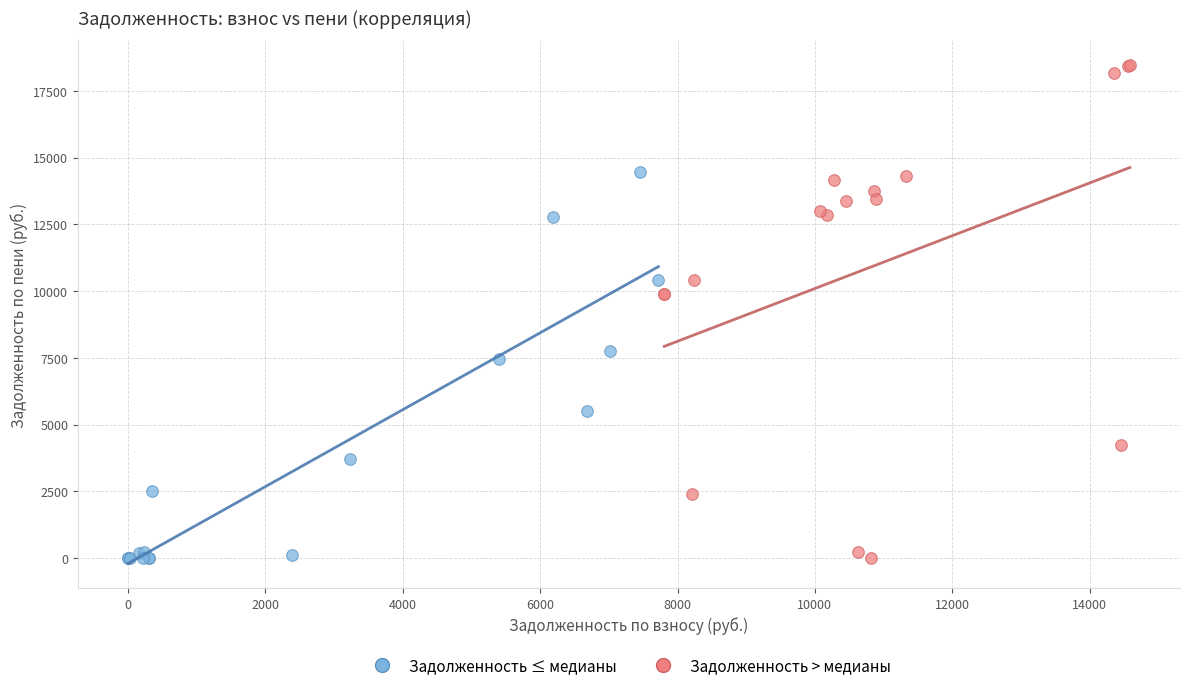

Which series has the widest spread of Y values?

Задолженность > медианы